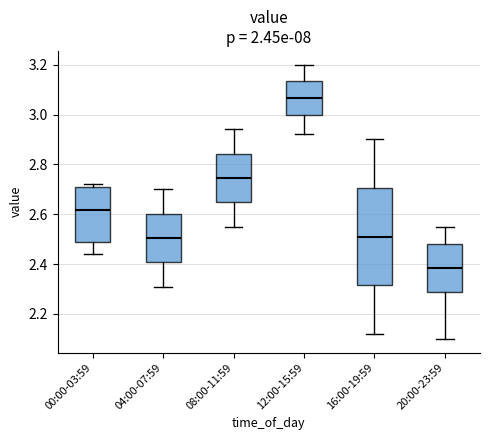

Where is the lower edge of the box for 08:00-11:59 on the y-axis? The values are not printed on the chart, so give them approximately, as read against the axis.

2.64